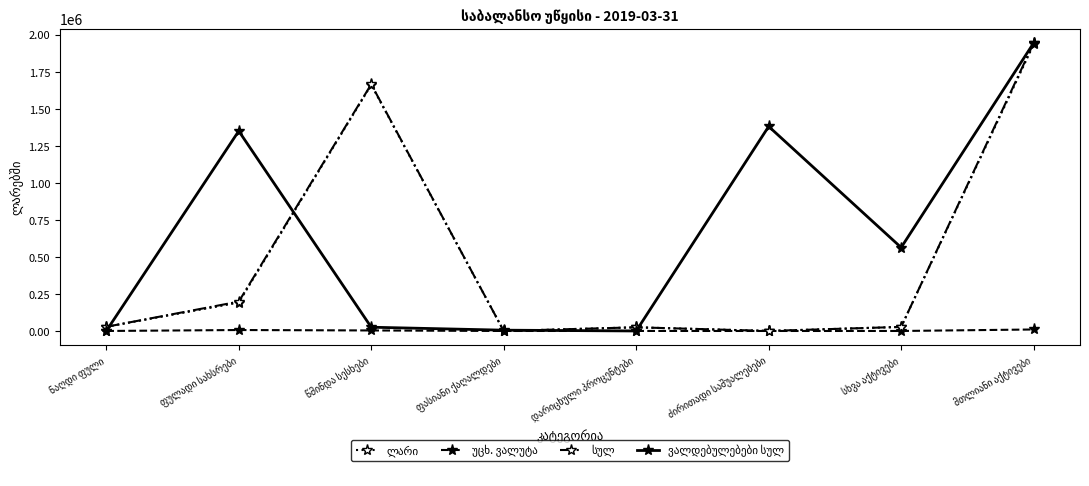

At how many categories does at least one series exceed 288447?

5